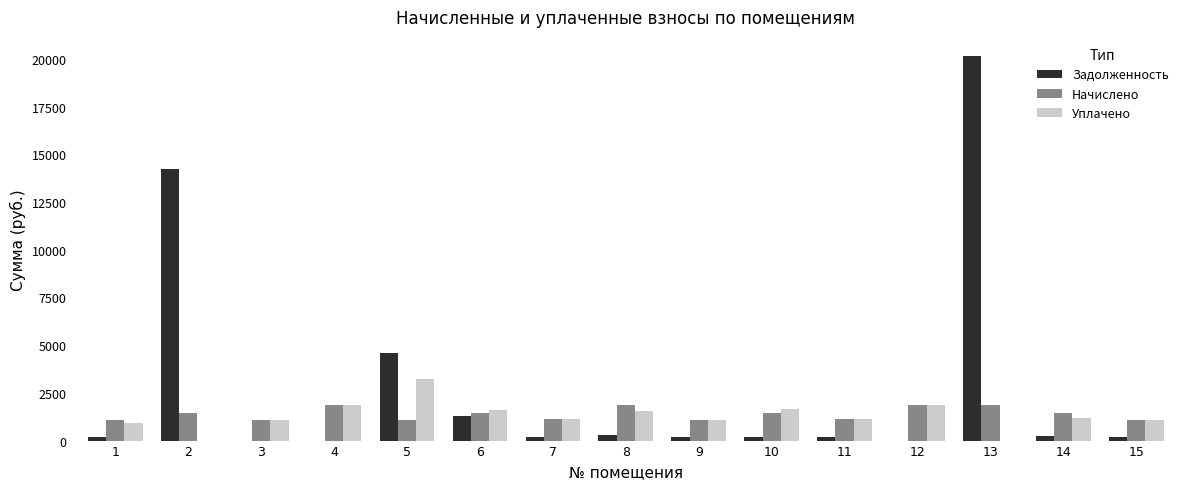

Which series has the largest range (max minus min)?

Задолженность